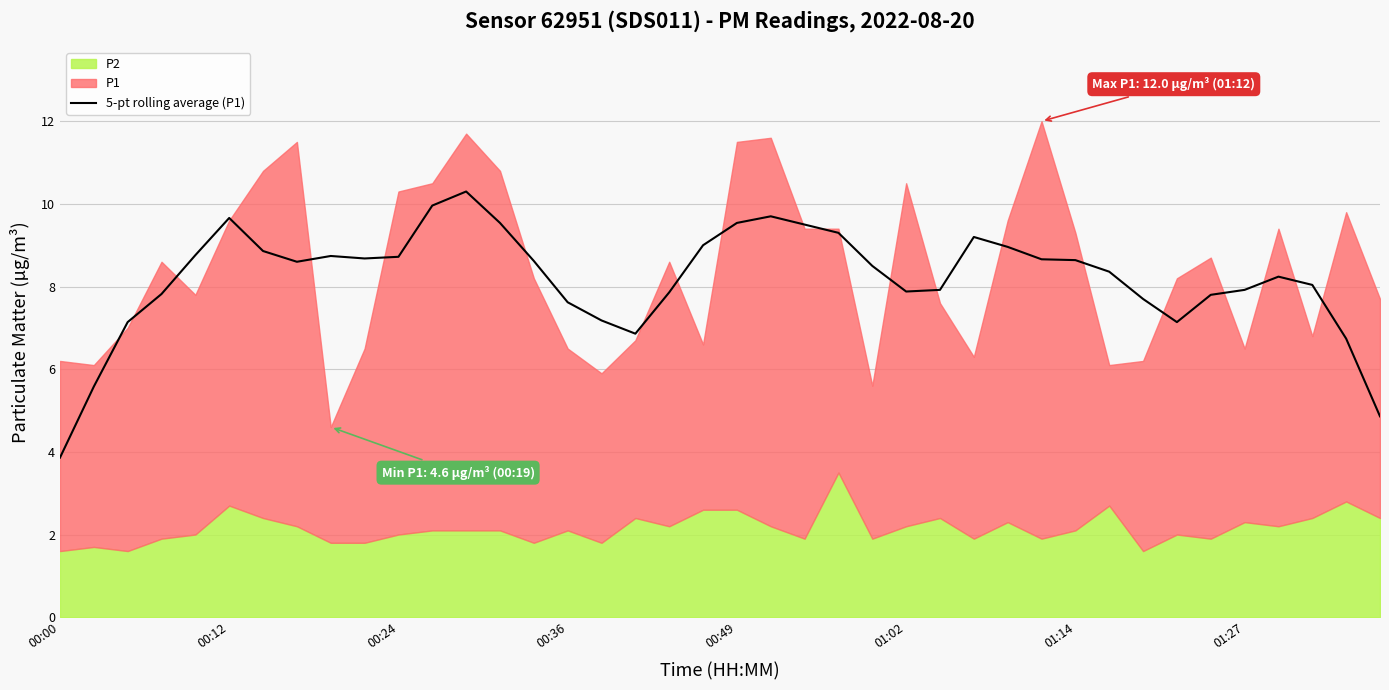

What is the lowest value of the 5-pt rolling average (P1) series?

3.9